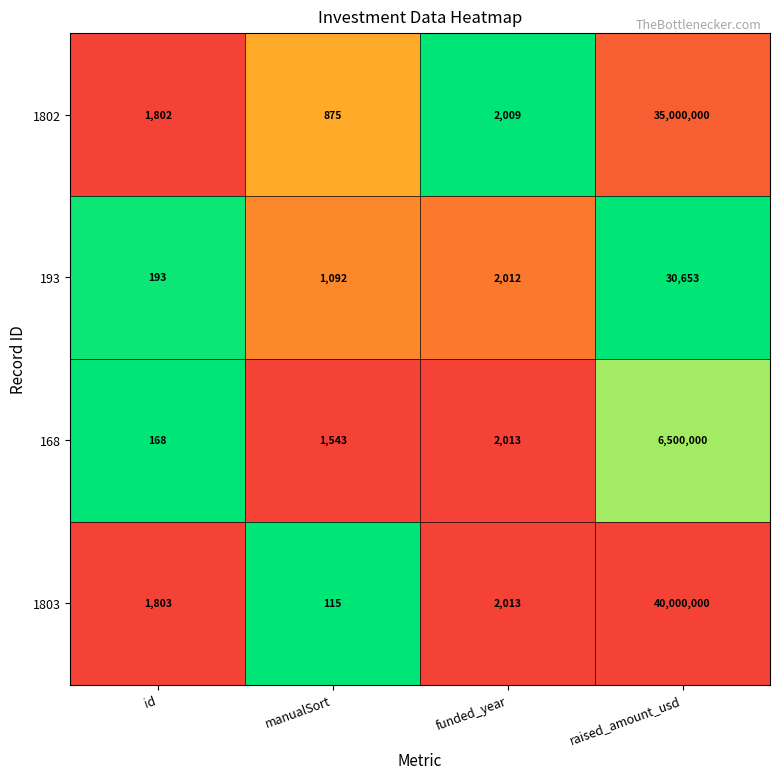

How many series are shown in this chart?

4